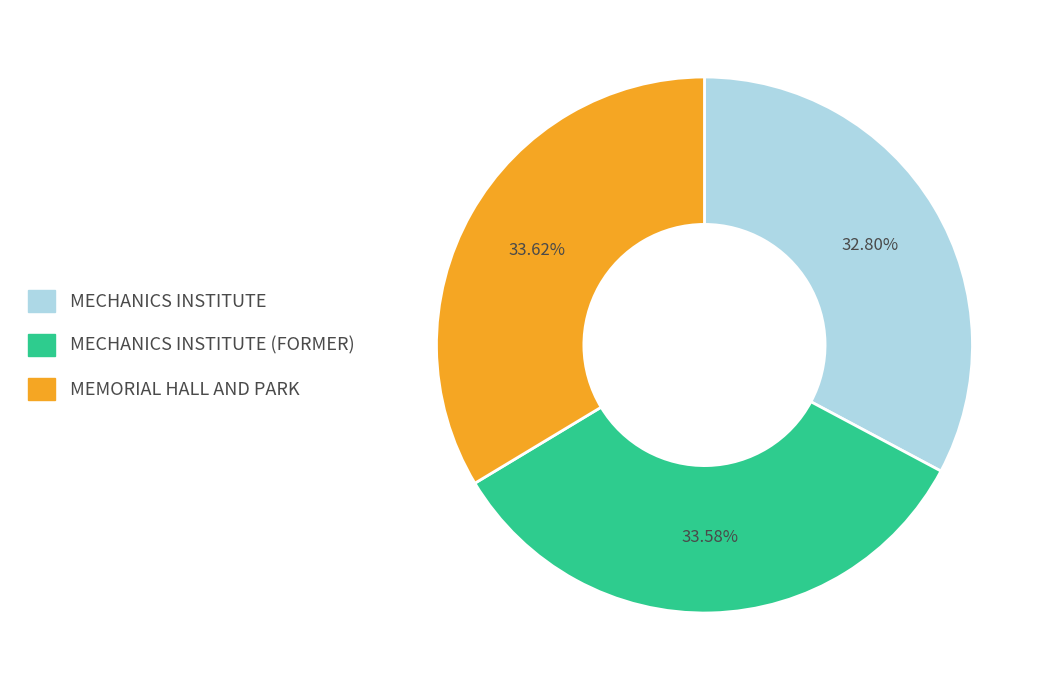

Combined, what portion of the pie is MECHANICS INSTITUTE (FORMER) and MECHANICS INSTITUTE?

66.4%